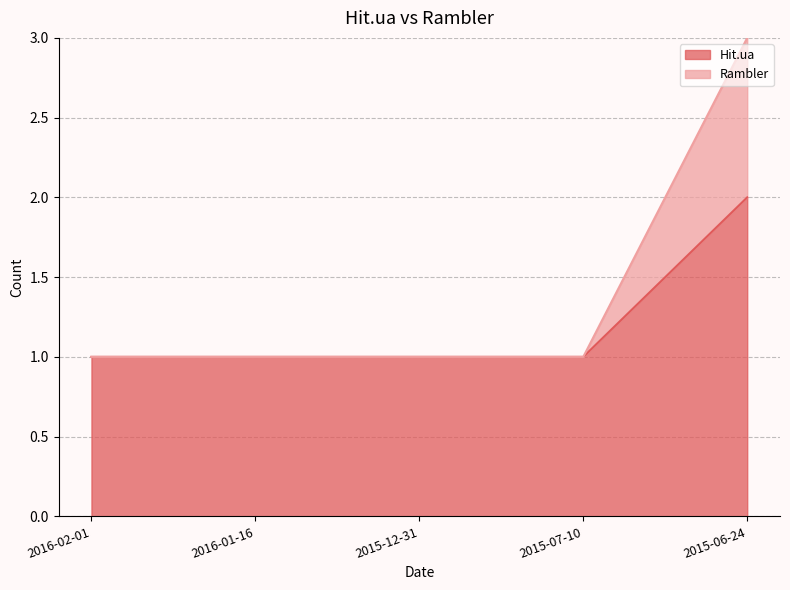

True or false: Rambler and Hit.ua cross at least once.

False